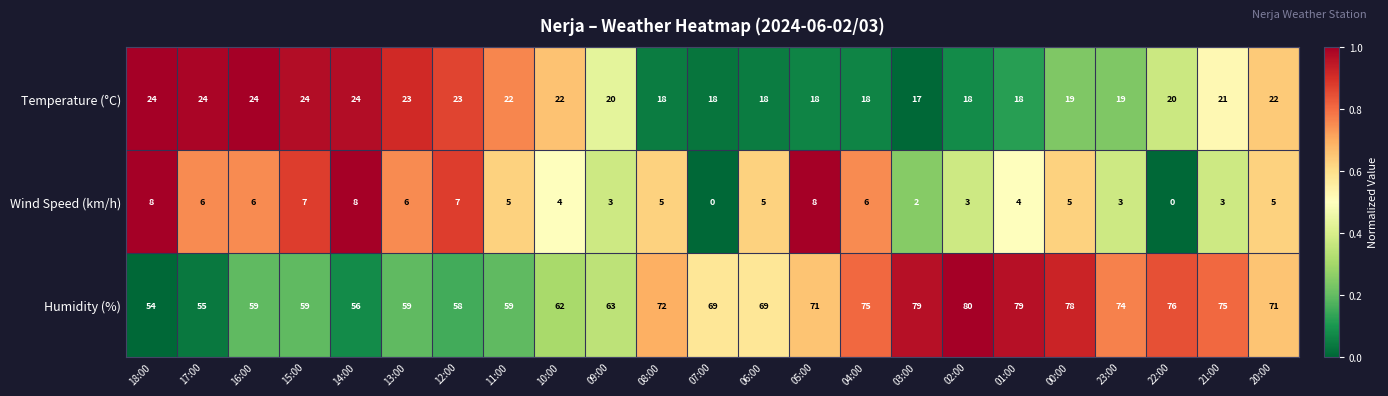

What is the maximum value for Temperature (°C)?

24